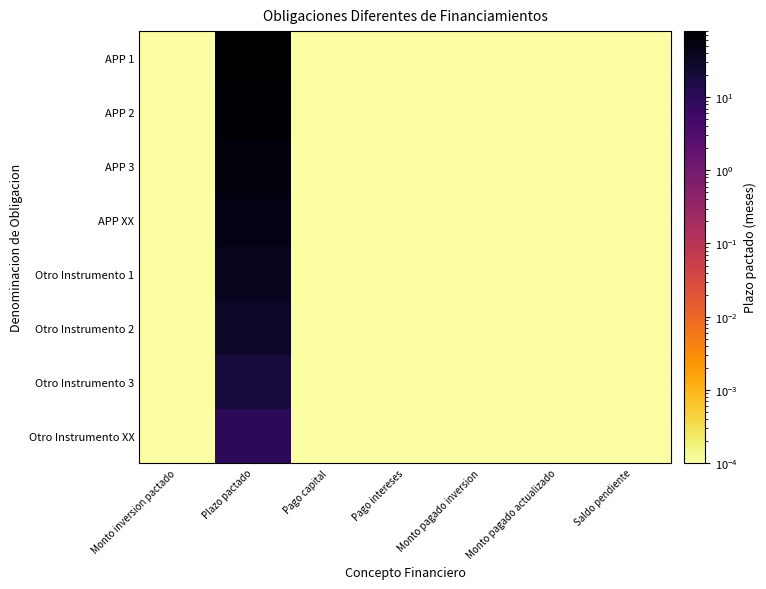

Reading left to right, list all the values displayed in this chart.

APP 1: Monto inversion pactado=0.0	Plazo pactado=80.0	Pago capital=0.0	Pago intereses=0.0	Monto pagado inversion=0.0	Monto pagado actualizado=0.0	Saldo pendiente=0.0
APP 2: Monto inversion pactado=0.0	Plazo pactado=70.0	Pago capital=0.0	Pago intereses=0.0	Monto pagado inversion=0.0	Monto pagado actualizado=0.0	Saldo pendiente=0.0
APP 3: Monto inversion pactado=0.0	Plazo pactado=60.0	Pago capital=0.0	Pago intereses=0.0	Monto pagado inversion=0.0	Monto pagado actualizado=0.0	Saldo pendiente=0.0
APP XX: Monto inversion pactado=0.0	Plazo pactado=50.0	Pago capital=0.0	Pago intereses=0.0	Monto pagado inversion=0.0	Monto pagado actualizado=0.0	Saldo pendiente=0.0
Otro Instrumento 1: Monto inversion pactado=0.0	Plazo pactado=40.0	Pago capital=0.0	Pago intereses=0.0	Monto pagado inversion=0.0	Monto pagado actualizado=0.0	Saldo pendiente=0.0
Otro Instrumento 2: Monto inversion pactado=0.0	Plazo pactado=30.0	Pago capital=0.0	Pago intereses=0.0	Monto pagado inversion=0.0	Monto pagado actualizado=0.0	Saldo pendiente=0.0
Otro Instrumento 3: Monto inversion pactado=0.0	Plazo pactado=20.0	Pago capital=0.0	Pago intereses=0.0	Monto pagado inversion=0.0	Monto pagado actualizado=0.0	Saldo pendiente=0.0
Otro Instrumento XX: Monto inversion pactado=0.0	Plazo pactado=10.0	Pago capital=0.0	Pago intereses=0.0	Monto pagado inversion=0.0	Monto pagado actualizado=0.0	Saldo pendiente=0.0